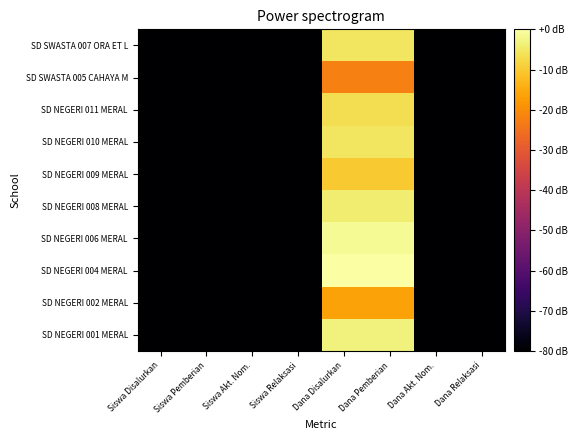

List the series in order of their peak value, highest first.

SD NEGERI 004 MERAL, SD NEGERI 006 MERAL, SD NEGERI 001 MERAL, SD NEGERI 008 MERAL, SD NEGERI 010 MERAL, SD SWASTA 007 ORA ET L, SD NEGERI 011 MERAL, SD NEGERI 009 MERAL, SD NEGERI 002 MERAL, SD SWASTA 005 CAHAYA M